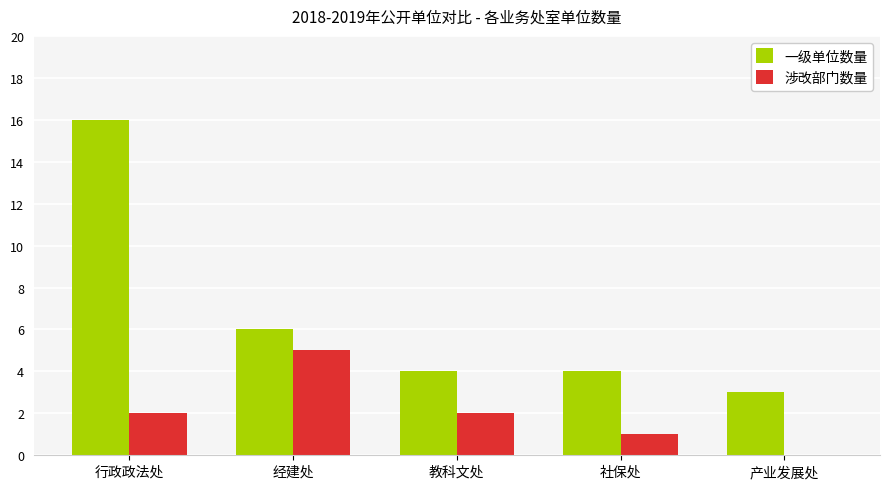

At which category is the sum across all series the highest?

行政政法处